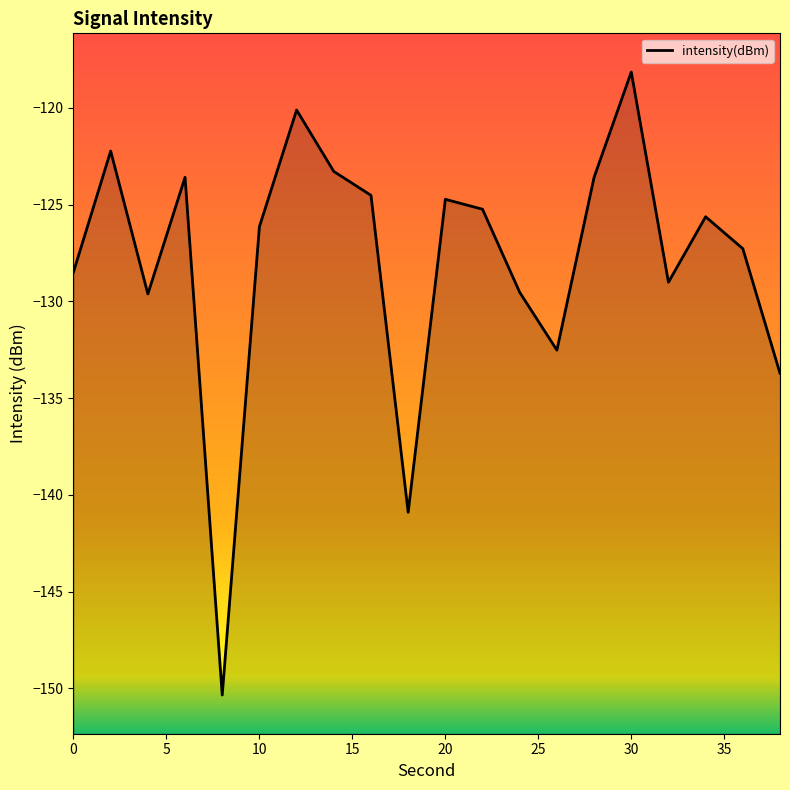

True or false: the data has more than 0 interior local peaks.

True